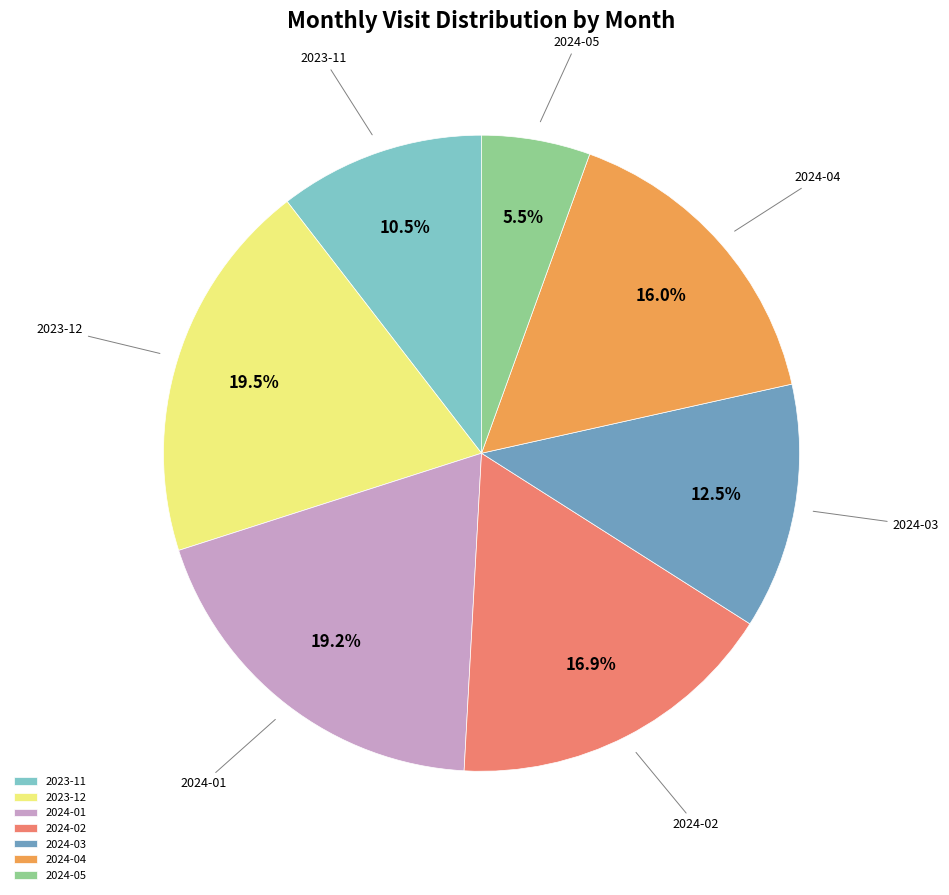

How many segments does this pie chart have?

7